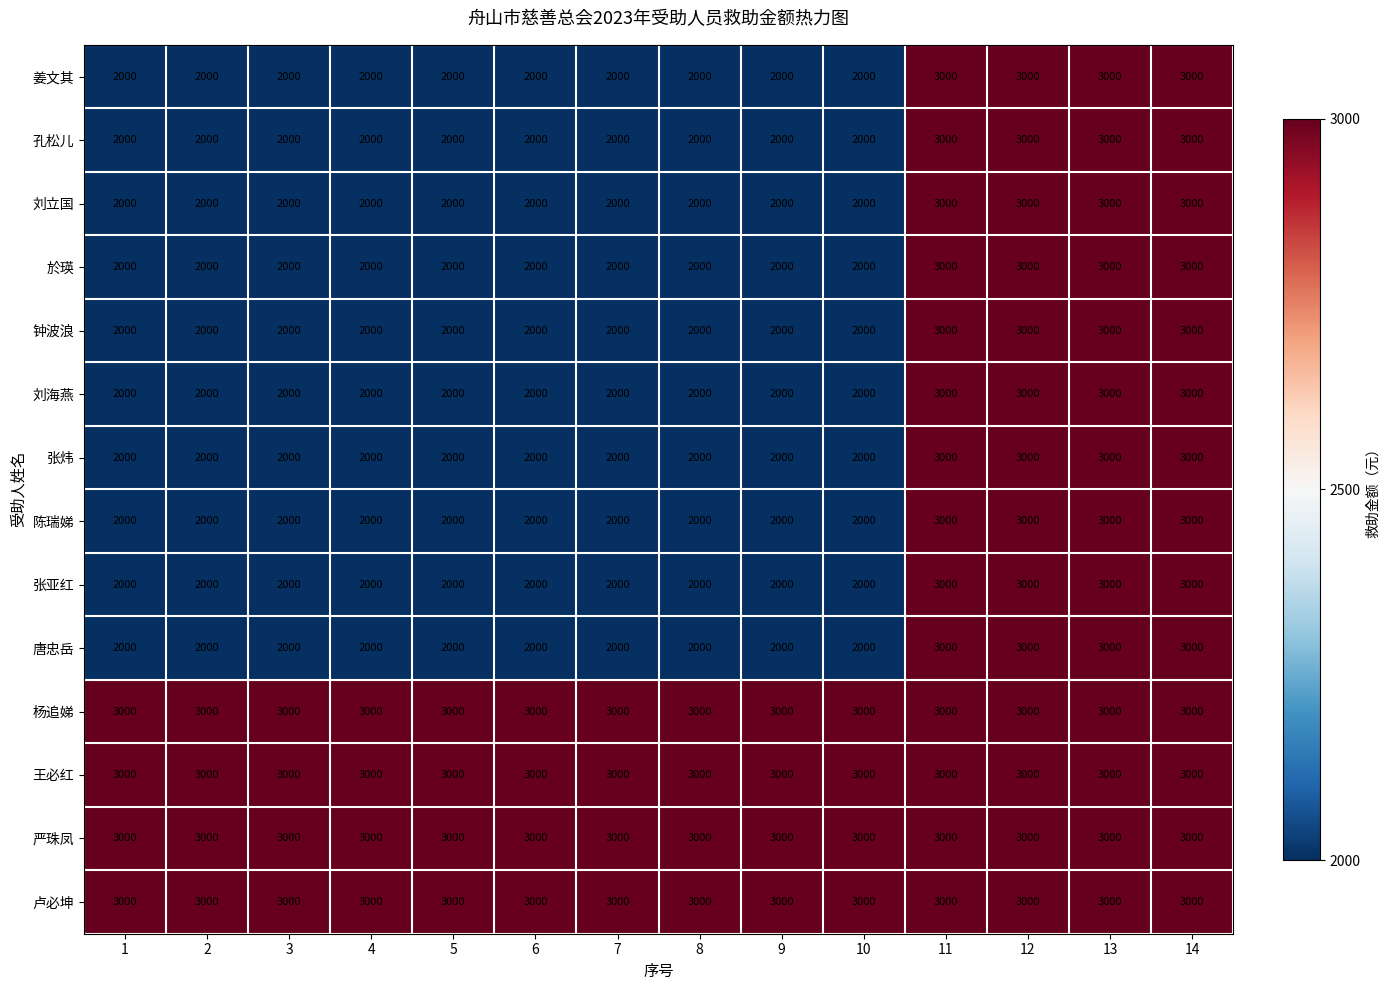

What is the total value across all series at 2?

32000